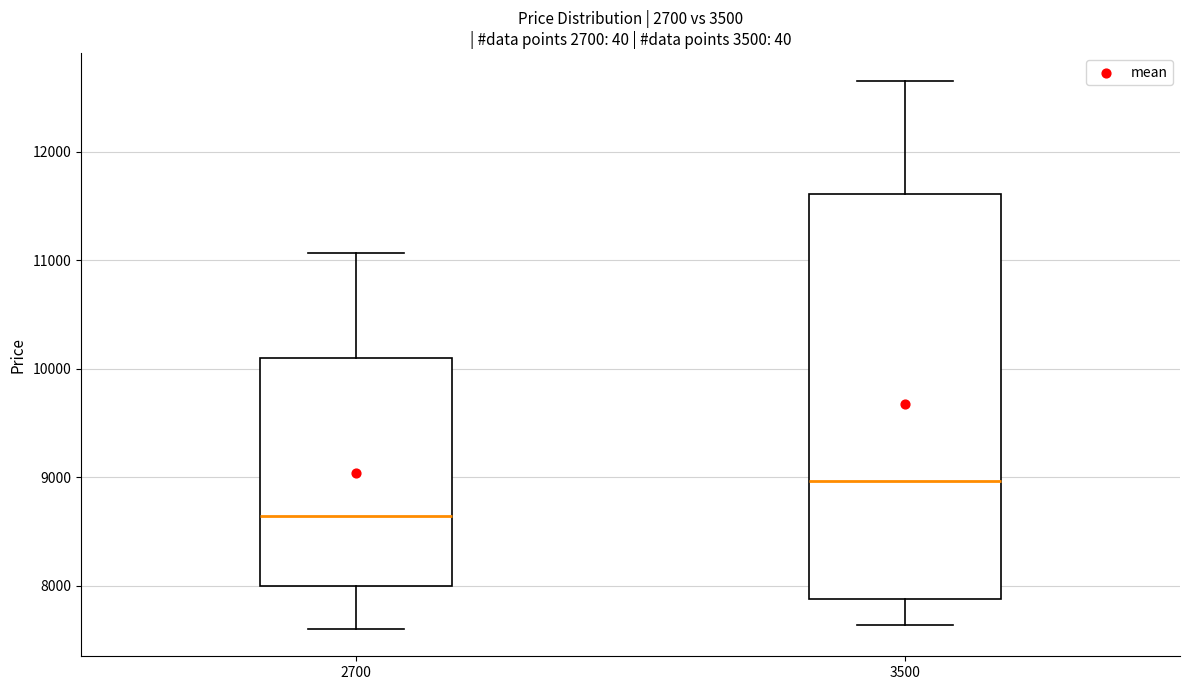

Reading left to right, transcribe this box plot: for each box, give where its median line is, the range the box spans, and where its two whiskers end, as read against the y-axis. The values are not printed on the chart, so give them approximately, as read against the axis.

2700: median 8600, box 8000 to 10100, whiskers 7600 to 11100
3500: median 9000, box 7900 to 11600, whiskers 7600 to 12700